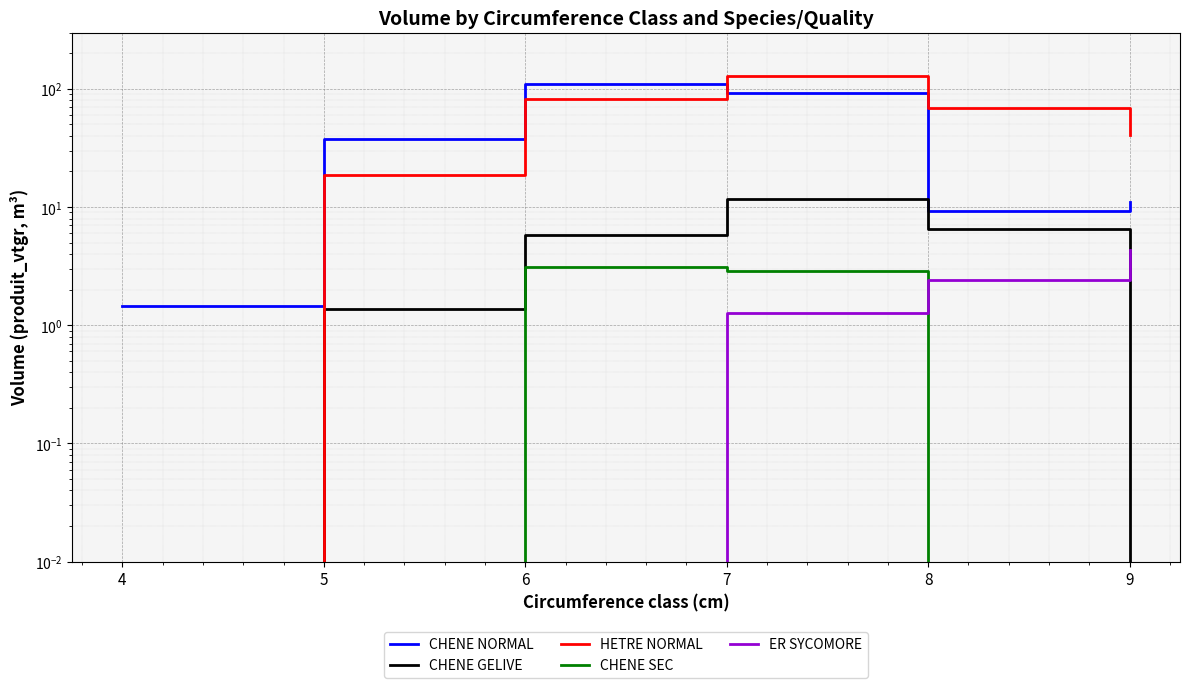

What is the sum of the ER SYCOMORE values at 6 and 7?

1.3